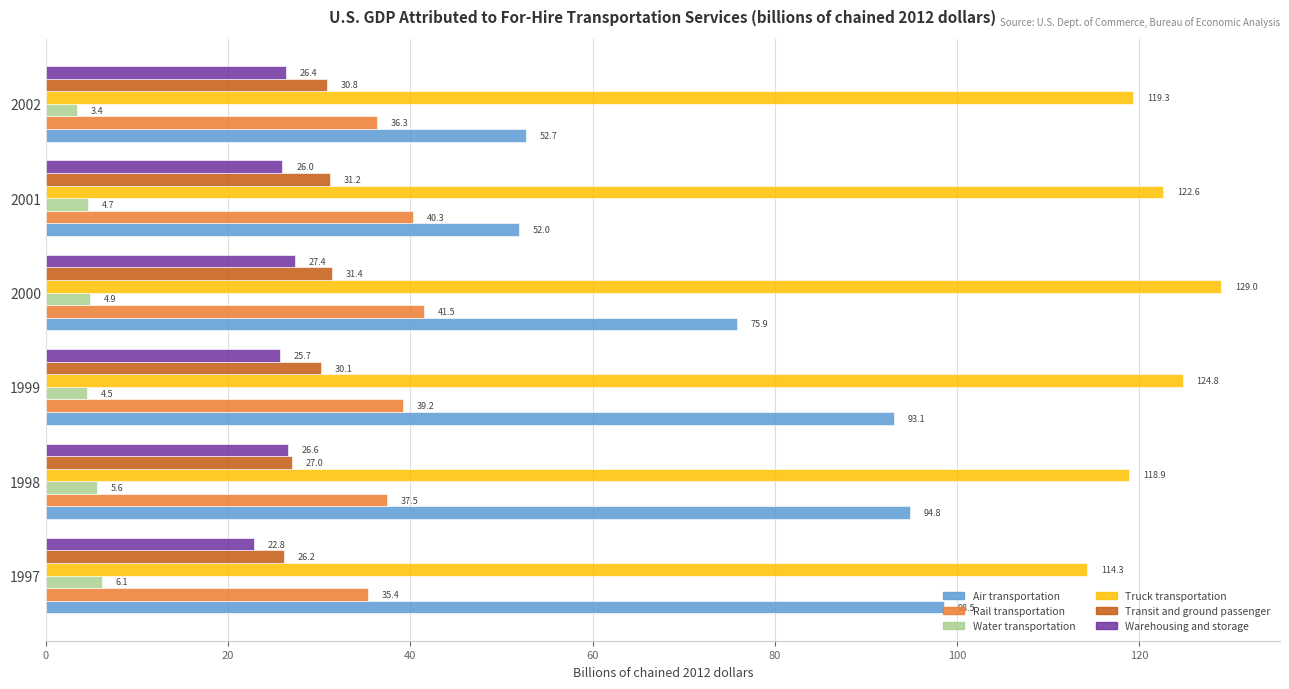

What is the sum of the Water transportation values at 2000 and 2002?

8.3